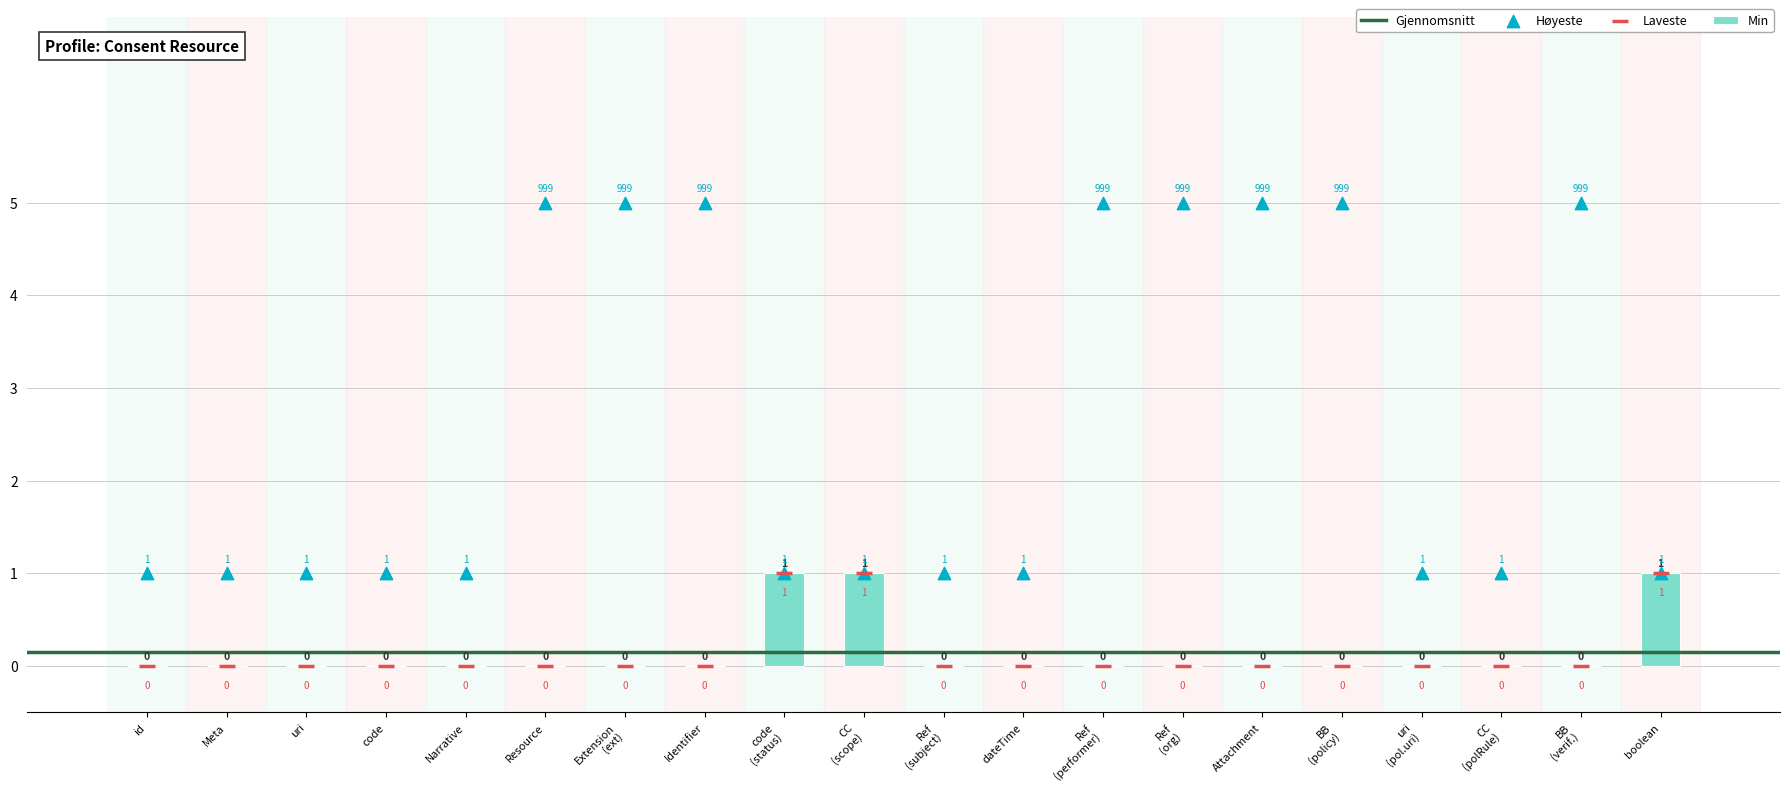

Which series reaches the minimum Y coordinate?

Min